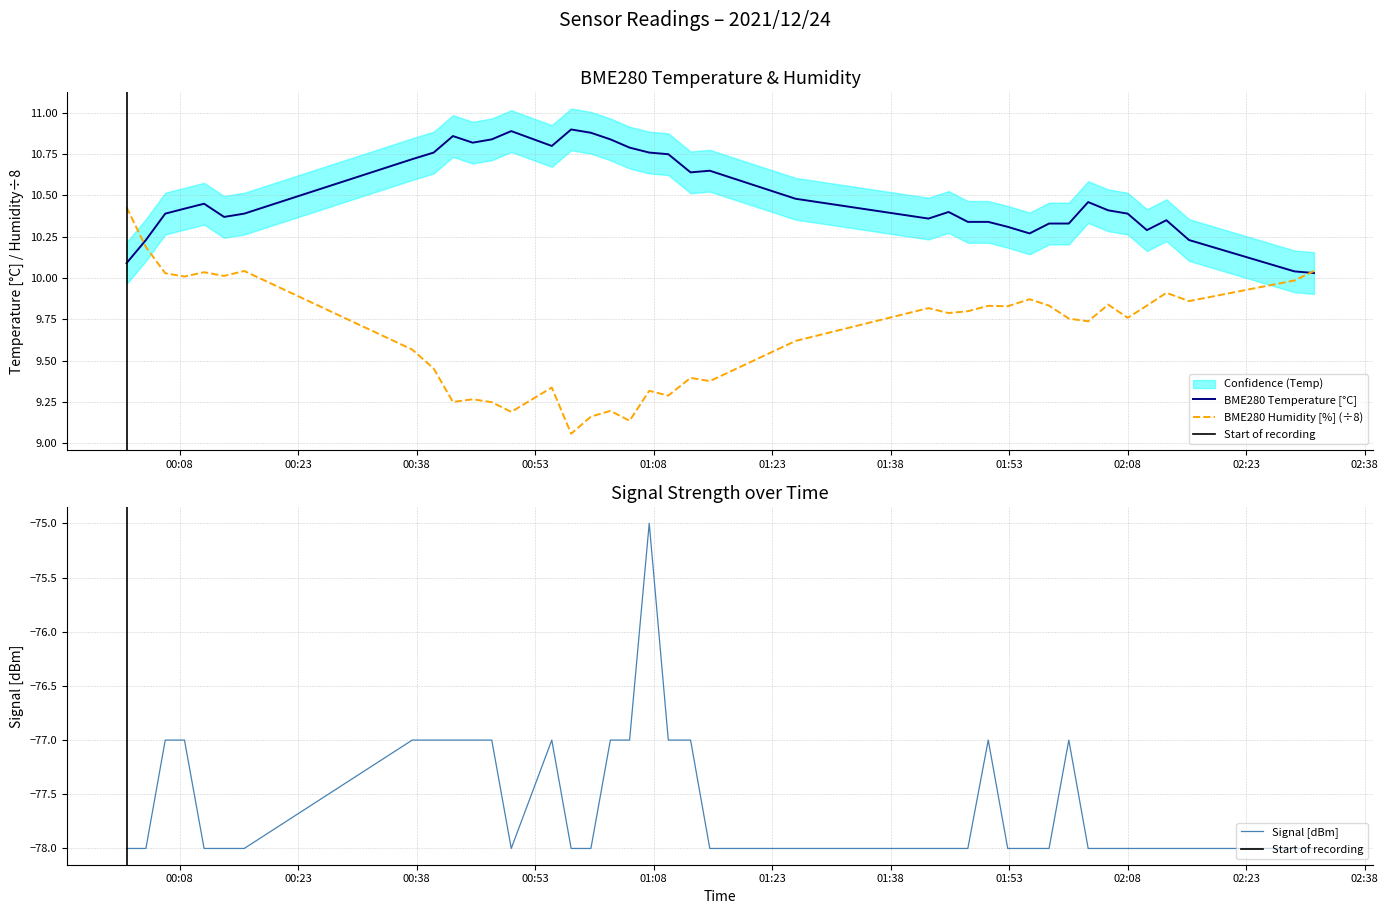

What is the highest value of the Signal [dBm] series?

-75